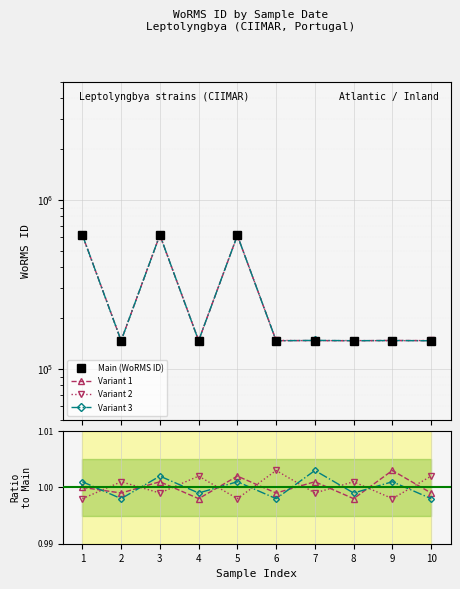

How many data points are above 146994?

3